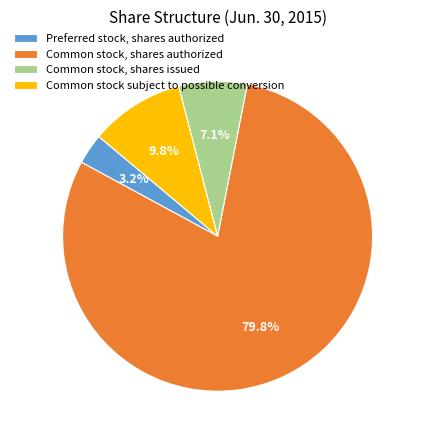

Count the number of slices in the pie.

4